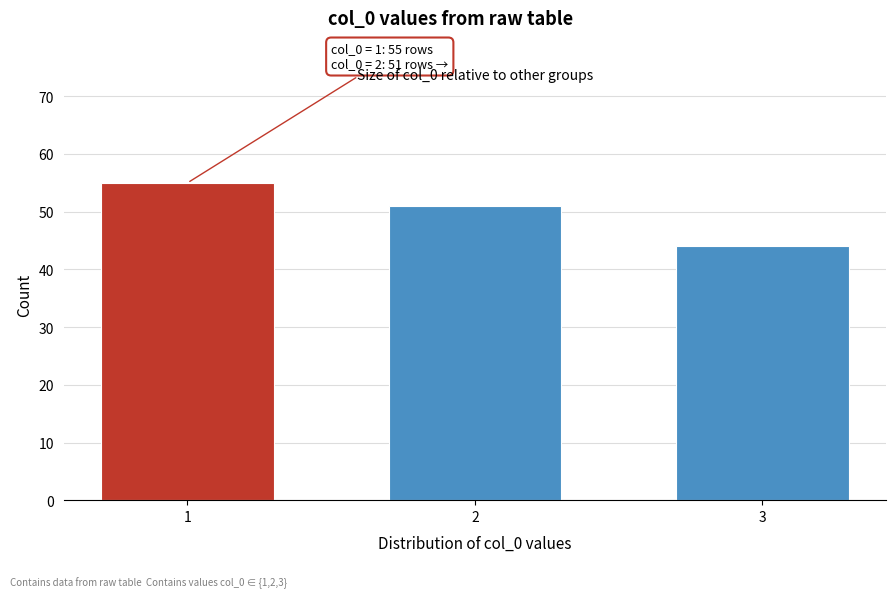

Reading right to left, list all the values displayed in this chart.

44	51	55